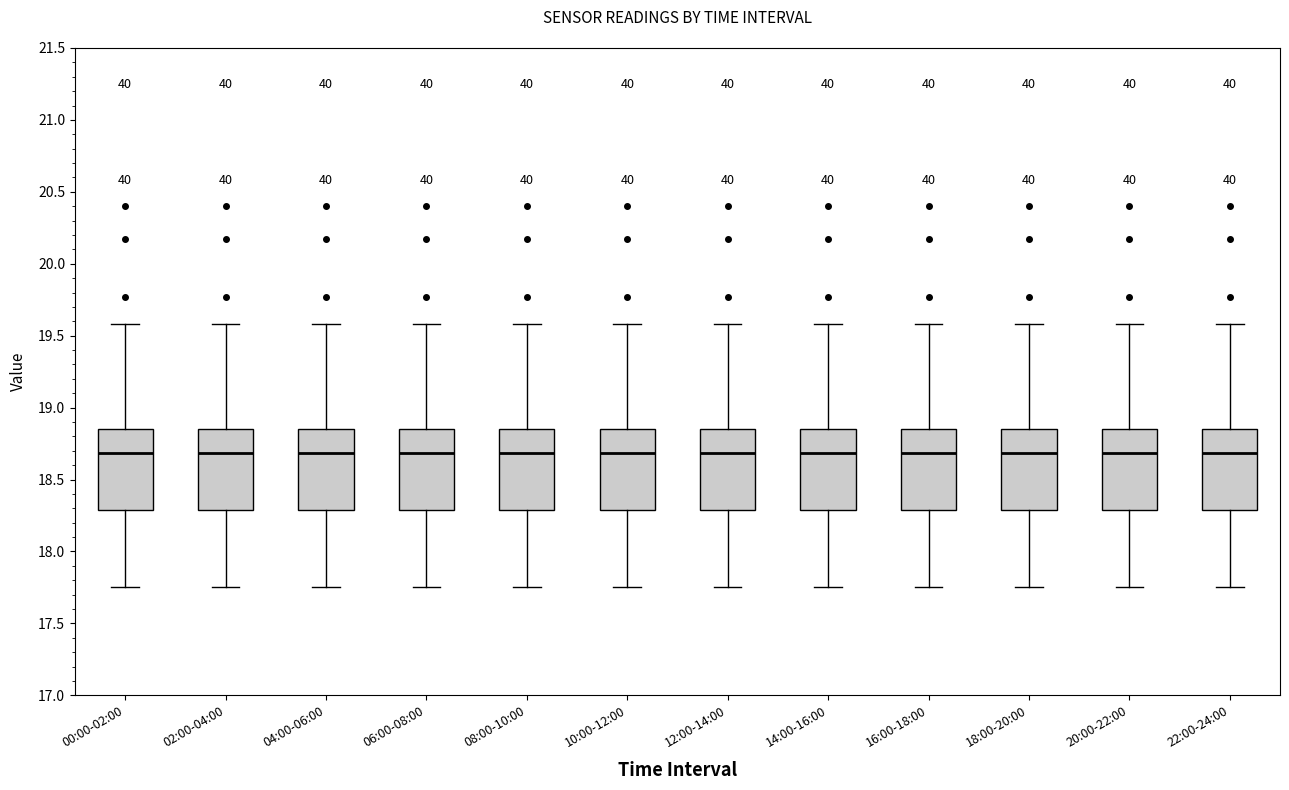

Where does the median line of the box for 08:00-10:00 sit on the y-axis? The values are not printed on the chart, so give them approximately, as read against the axis.

18.70